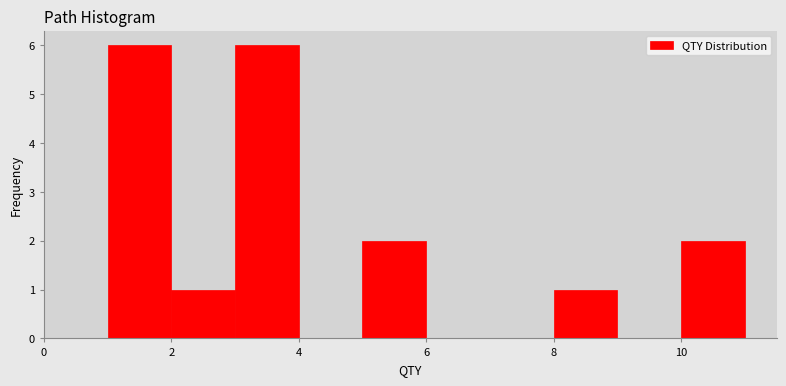

Reading left to right, list every bar in this chart as the range it spans on the x-axis followed by its height. The values are not printed on the chart, so give them approximately, as read against the axis.

1 to 2: 6
2 to 3: 1
3 to 4: 6
4 to 5: 0
5 to 6: 2
6 to 7: 0
7 to 8: 0
8 to 9: 1
9 to 10: 0
10 to 11: 2